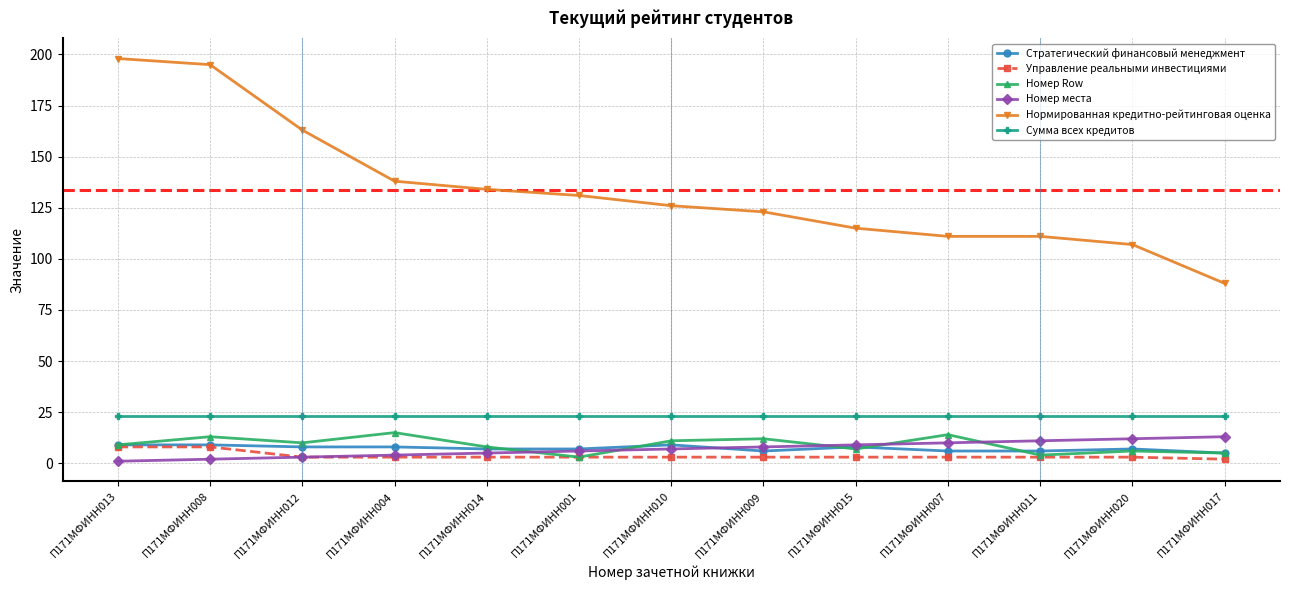

Which series has the largest total across all categories?

Нормированная кредитно-рейтинговая оценка